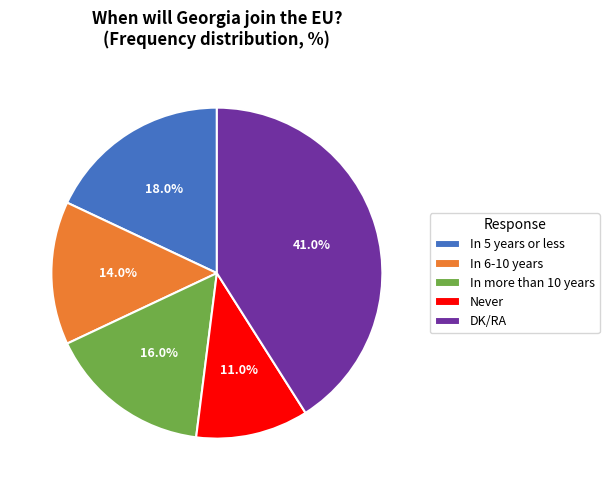

Which slice is the smallest?

Never